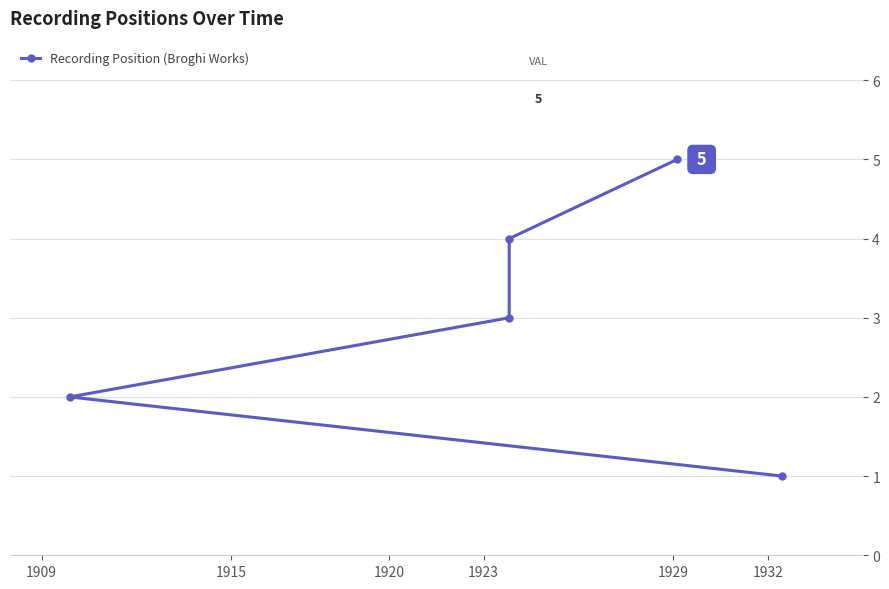

At which label does the data first exceed 3?

1923